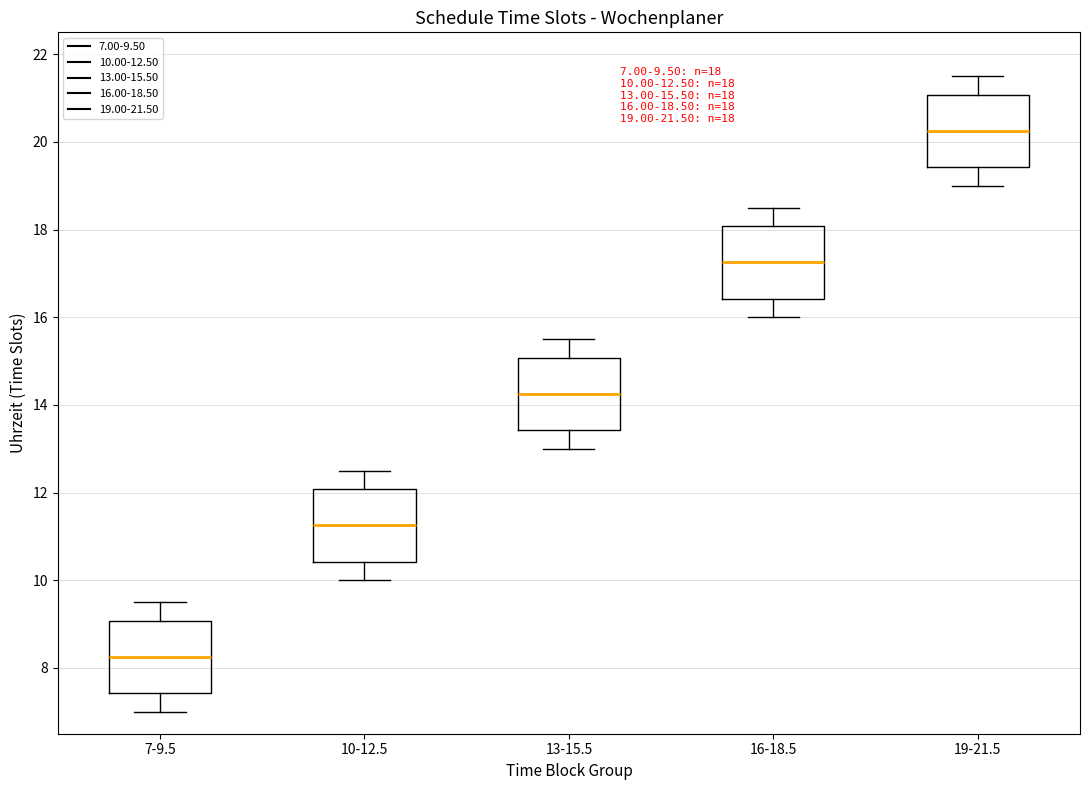

Which box's median line is the lowest?

7-9.5